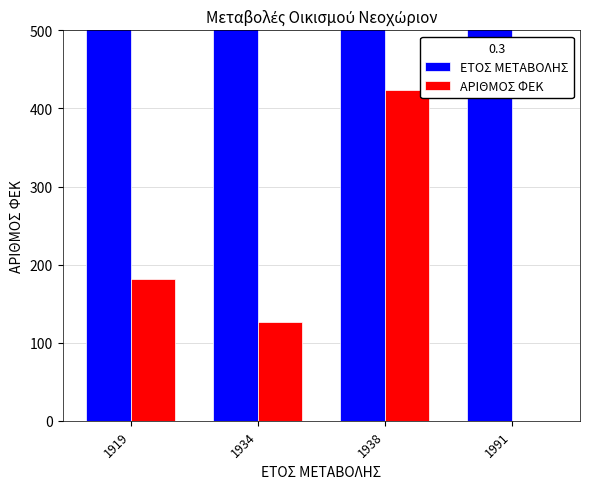

What is the difference between the ΑΡΙΘΜΟΣ ΦΕΚ values at 1938 and 1919?

243